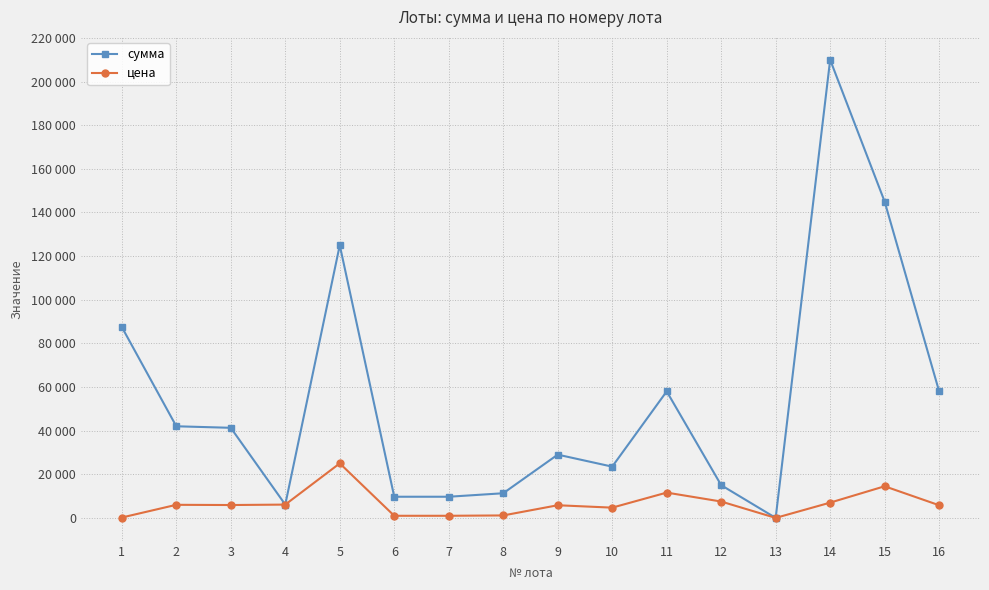

What is the difference between the цена values at 5 and 1?

24825